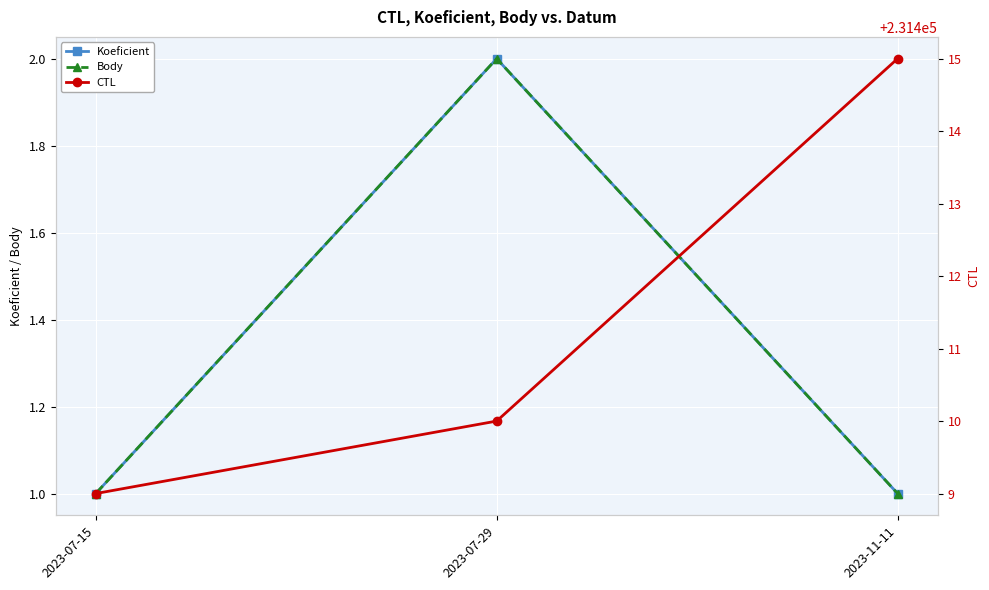

What is the difference between the maximum and second lowest values in the Koeficient series?

1